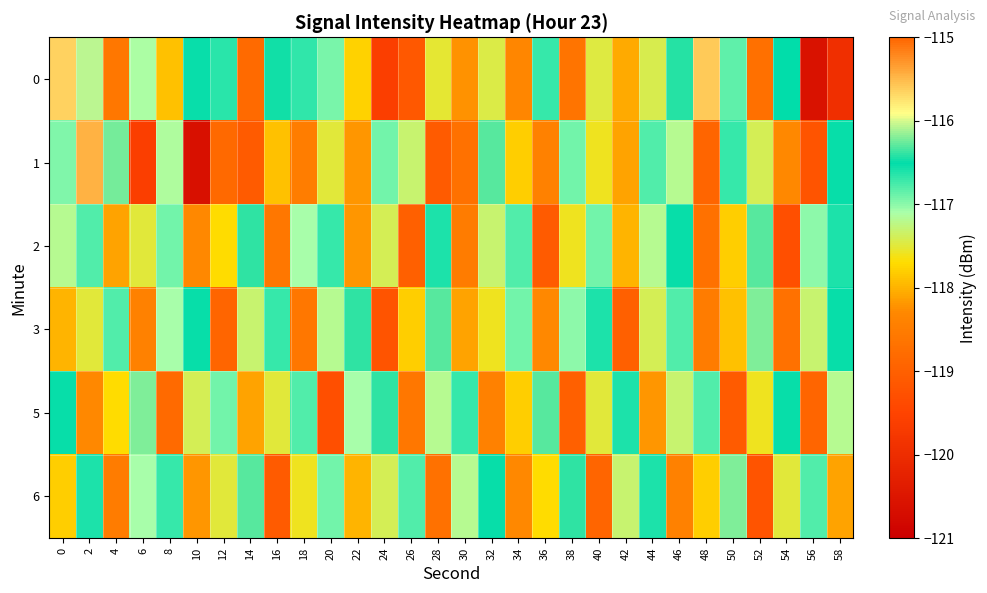

Reading left to right, transcribe all the data shown in this chart.

0: 0=-115.6	2=-116.1	4=-118.6	6=-117.1	8=-117.9	10=-116.5	12=-116.7	14=-118.8	16=-116.5	18=-116.7	20=-116.9	22=-117.8	24=-119.6	26=-119.1	28=-117.5	30=-118.2	32=-117.5	34=-118.3	36=-116.7	38=-118.7	40=-117.5	42=-118.1	44=-117.4	46=-116.4	48=-115.6	50=-116.8	52=-118.7	54=-116.5	56=-120.6	58=-119.9
1: 0=-117.0	2=-115.5	4=-116.2	6=-119.6	8=-117.1	10=-120.6	12=-118.8	14=-119.1	16=-117.9	18=-118.5	20=-117.5	22=-118.2	24=-116.9	26=-117.3	28=-119.1	30=-118.7	32=-116.3	34=-117.8	36=-118.4	38=-116.9	40=-117.6	42=-118.1	44=-116.8	46=-117.2	48=-118.9	50=-116.7	52=-117.4	54=-118.3	56=-119.2	58=-116.5
2: 0=-117.2	2=-116.8	4=-118.1	6=-117.5	8=-116.9	10=-118.3	12=-117.7	14=-116.4	16=-118.6	18=-117.1	20=-116.7	22=-118.2	24=-117.4	26=-119.0	28=-116.6	30=-118.5	32=-117.3	34=-116.8	36=-119.1	38=-117.6	40=-116.9	42=-118.0	44=-117.2	46=-116.5	48=-118.7	50=-117.8	52=-116.3	54=-119.3	56=-117.0	58=-116.6
3: 0=-118.0	2=-117.5	4=-116.8	6=-118.4	8=-117.1	10=-116.5	12=-118.9	14=-117.3	16=-116.7	18=-118.6	20=-117.2	22=-116.4	24=-119.2	26=-117.8	28=-116.3	30=-118.1	32=-117.6	34=-116.9	36=-118.3	38=-117.0	40=-116.6	42=-119.0	44=-117.4	46=-116.8	48=-118.5	50=-117.9	52=-116.2	54=-118.7	56=-117.3	58=-116.5
5: 0=-116.5	2=-118.3	4=-117.7	6=-116.2	8=-118.8	10=-117.4	12=-116.9	14=-118.1	16=-117.5	18=-116.8	20=-119.3	22=-117.1	24=-116.4	26=-118.6	28=-117.2	30=-116.7	32=-118.4	34=-117.8	36=-116.3	38=-119.0	40=-117.5	42=-116.6	44=-118.2	46=-117.3	48=-116.8	50=-119.1	52=-117.6	54=-116.5	56=-118.9	58=-117.2
6: 0=-117.8	2=-116.6	4=-118.5	6=-117.1	8=-116.7	10=-118.2	12=-117.5	14=-116.3	16=-119.1	18=-117.6	20=-116.9	22=-118.0	24=-117.4	26=-116.8	28=-118.7	30=-117.2	32=-116.5	34=-118.3	36=-117.7	38=-116.4	40=-118.9	42=-117.3	44=-116.6	46=-118.4	48=-117.8	50=-116.2	52=-119.2	54=-117.5	56=-116.8	58=-118.1